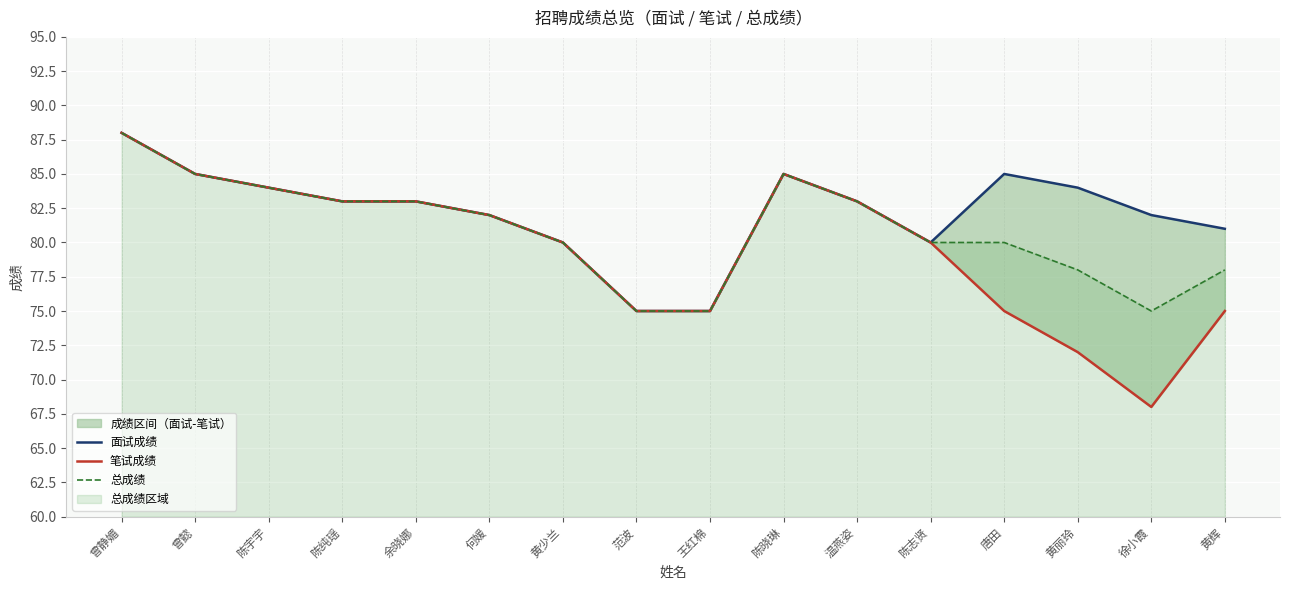

How many interior local valleys does the 笔试成绩 series have?

1